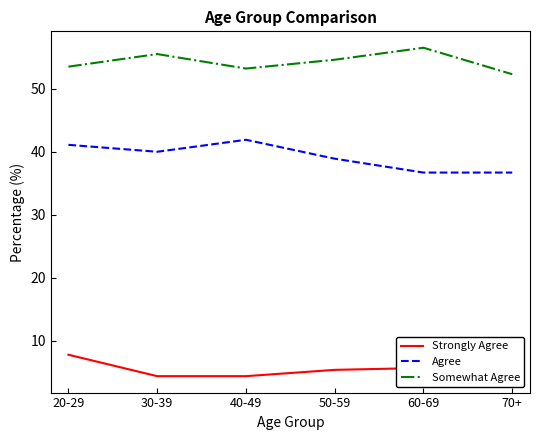

Rank the series by their average value, from highest to lowest.

col_6 (Somewhat Agree), col_5 (Agree), col_3 (Strongly Agree)